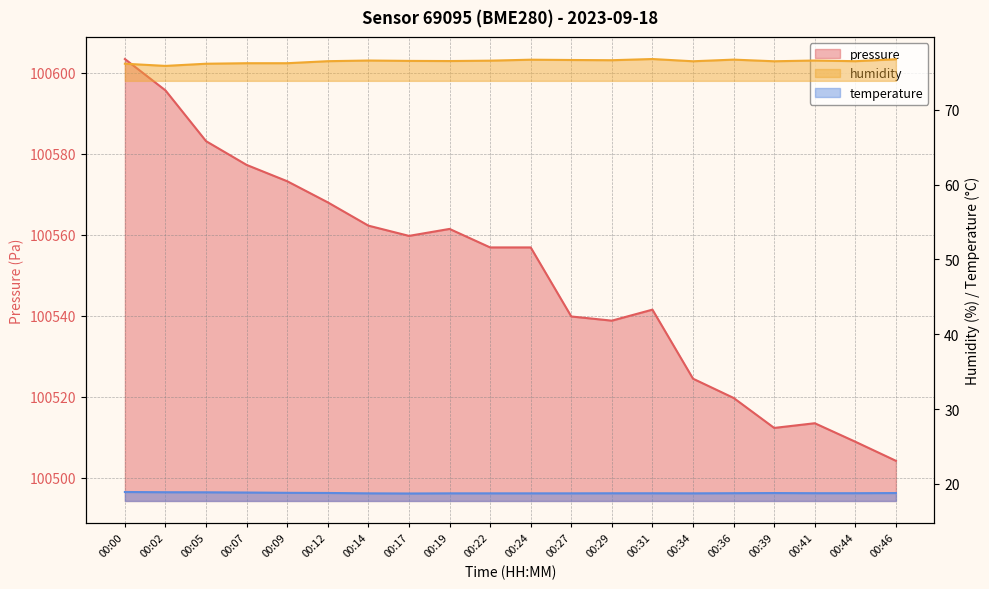

In humidity, how many points are lower than both neighbors (excluding endpoints)?

6